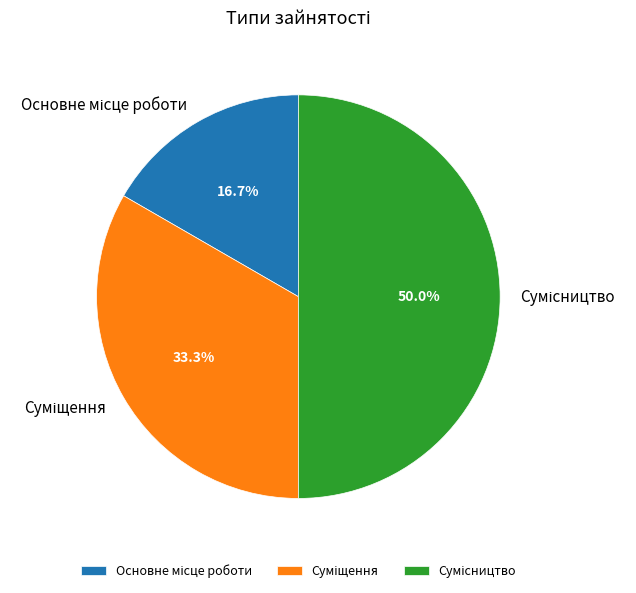

Which has a higher value, Основне місце роботи or Сумісництво?

Сумісництво